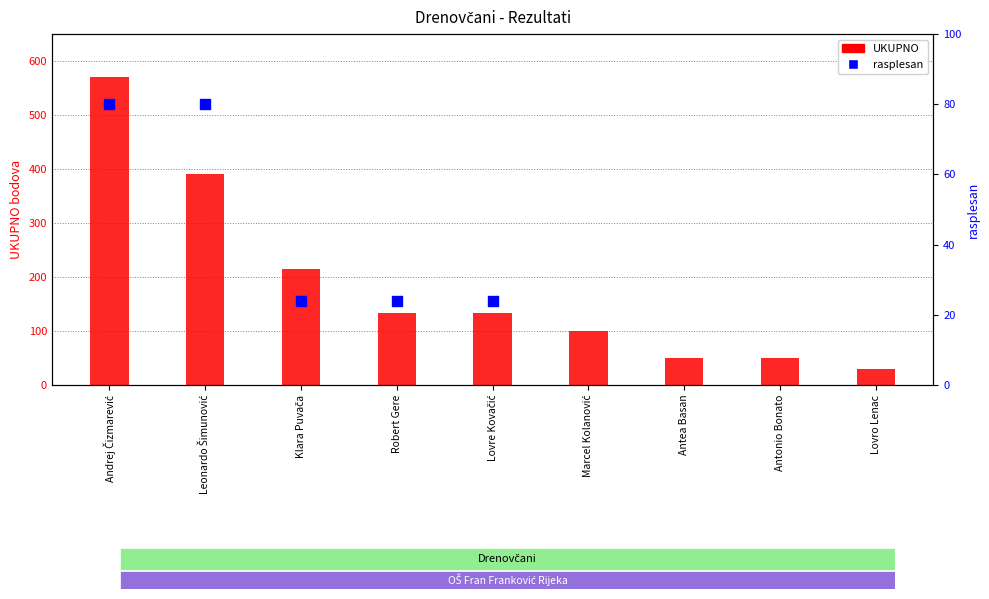

Rank the categories by value from highest to lowest.

Andrej Čizmarević, Leonardo Šimunović, Klara Puvača, Robert Gere, Lovre Kovačić, Marcel Kolanović, Antea Basan, Antonio Bonato, Lovro Lenac